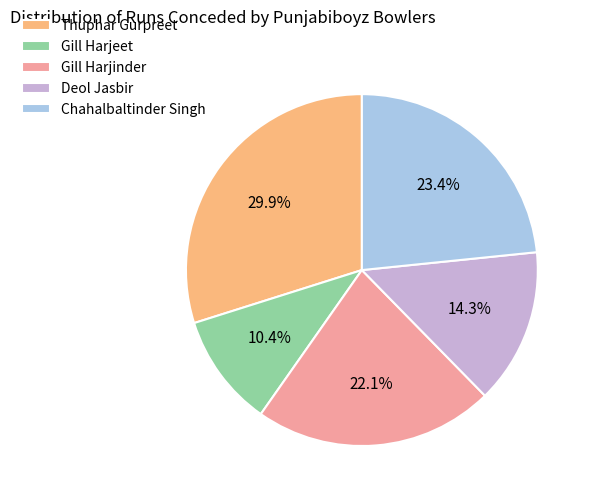

How many segments does this pie chart have?

5